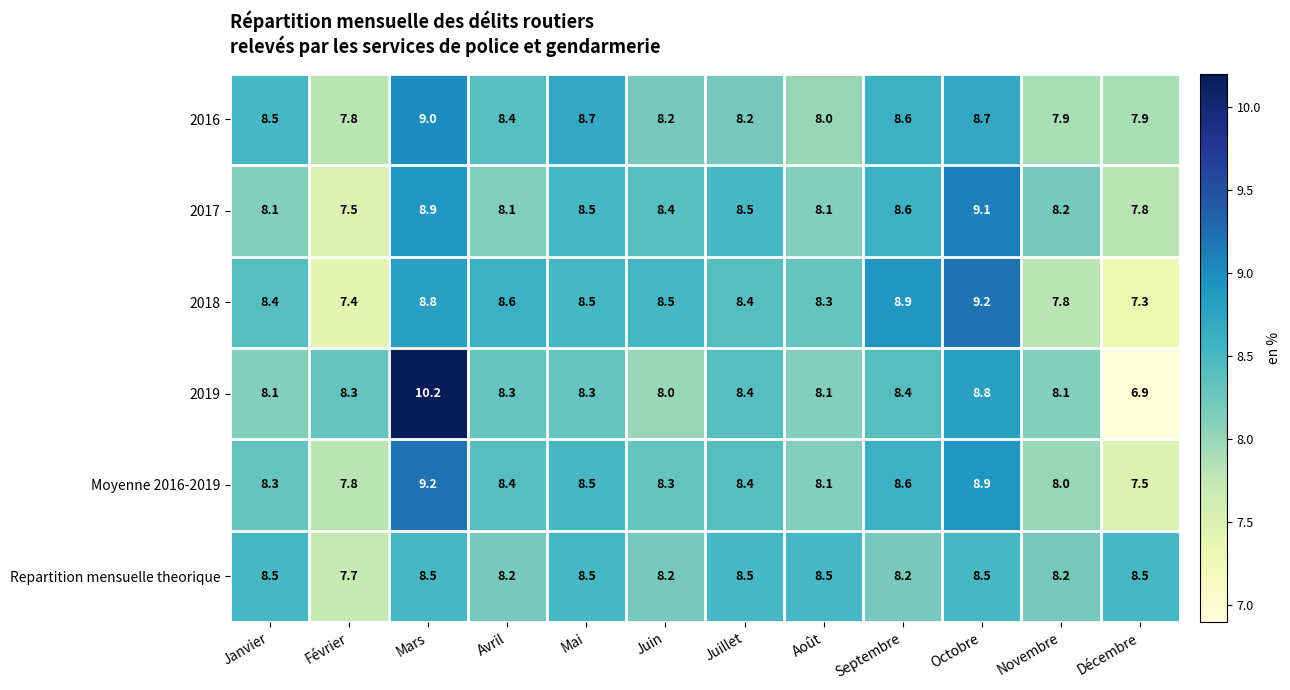

At which label does Repartition mensuelle theorique first exceed 8?

Janvier